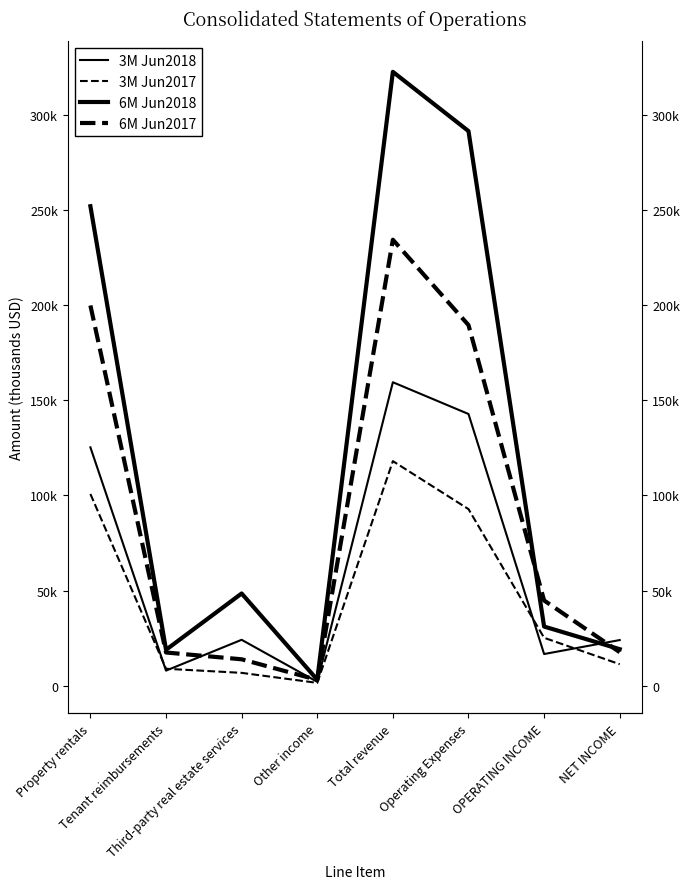

What is the label of the 4th point from the right?

Total revenue